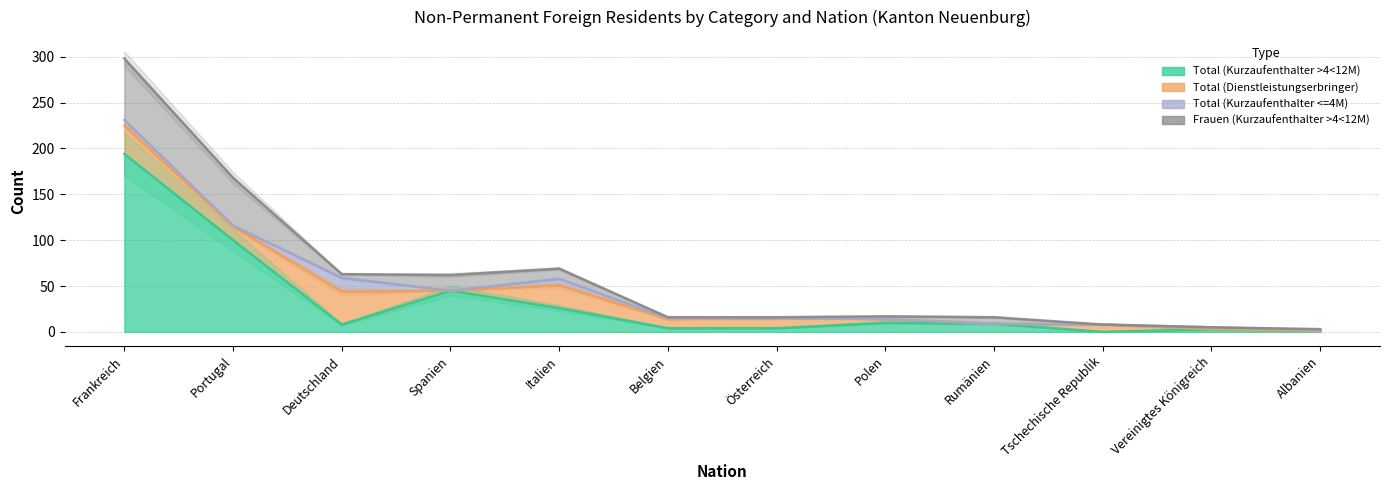

Between Frankreich and Rumänien, which series saw the biggest shift?

Total (Kurzaufenthalter >4<12M)